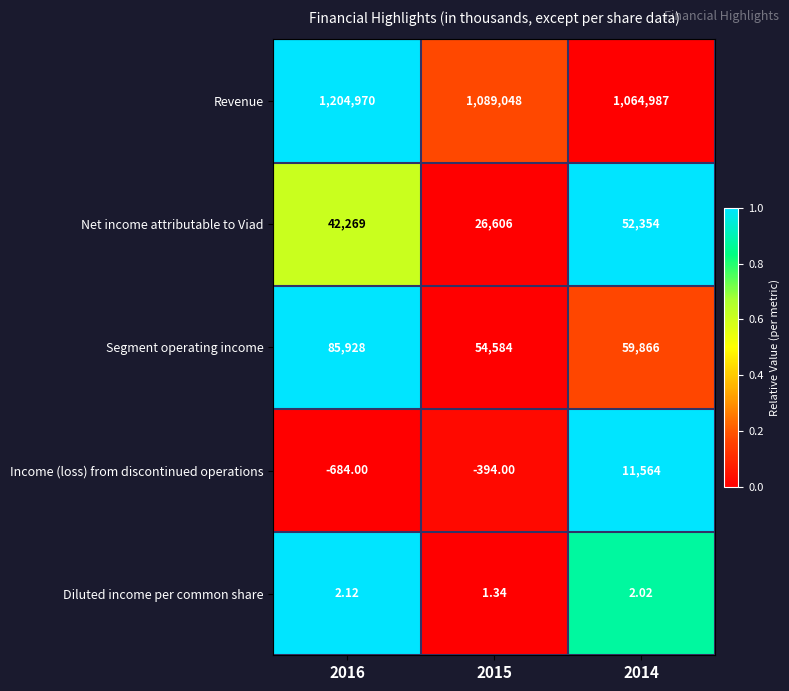

What is the greatest value displayed?

1204970.0